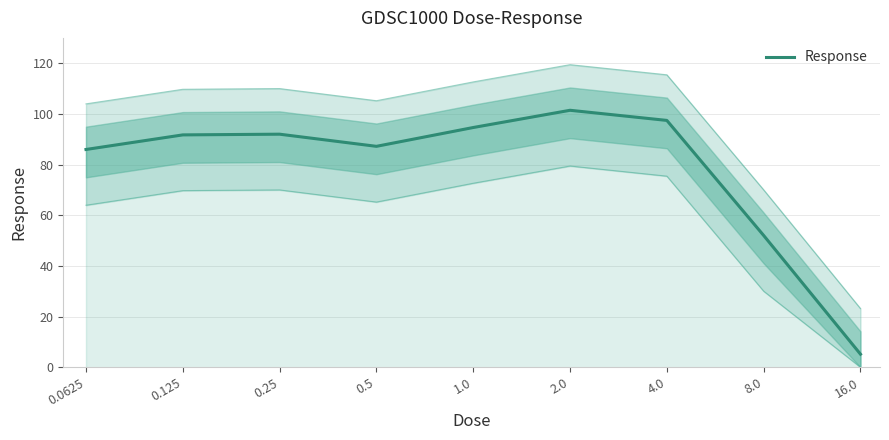

True or false: the data shows 120.0 at 0.5.

False